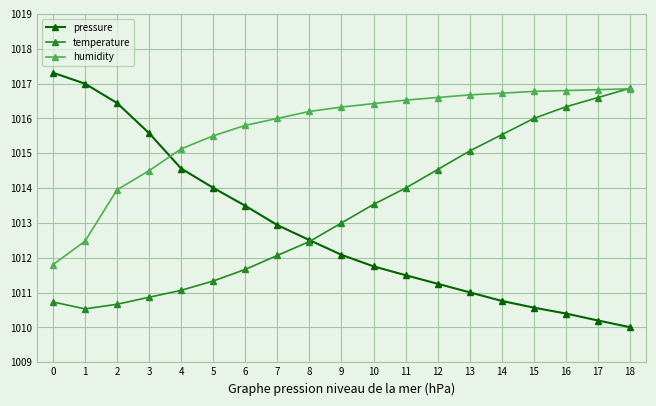

How many times do humidity and pressure cross each other?

1